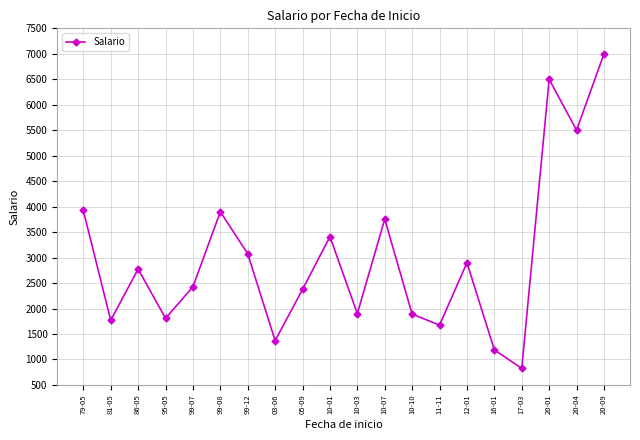

Count the number of categories in the chart.

20